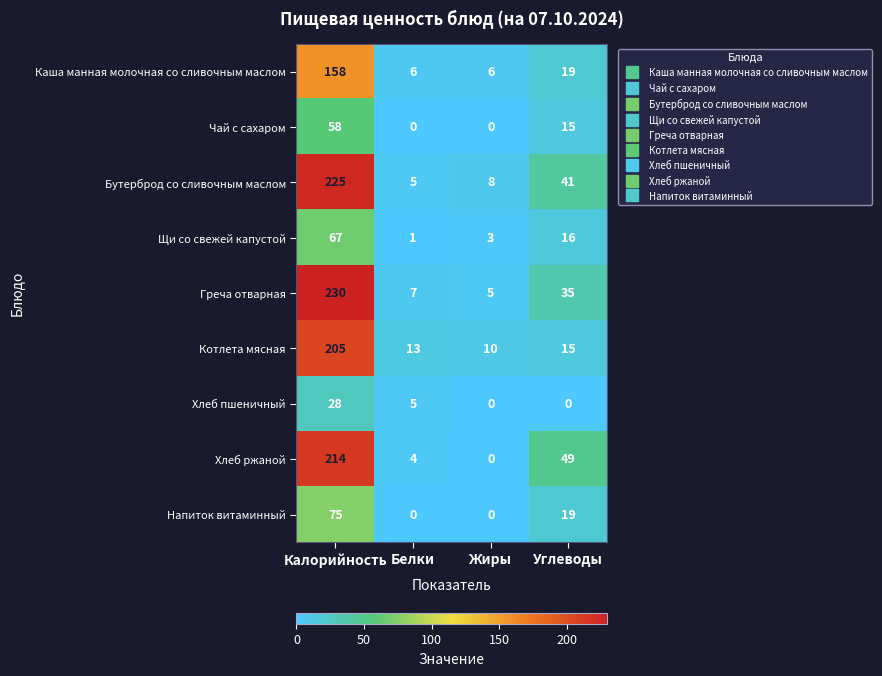

What is the difference between the maximum and second lowest values in the Напиток витаминный series?

75